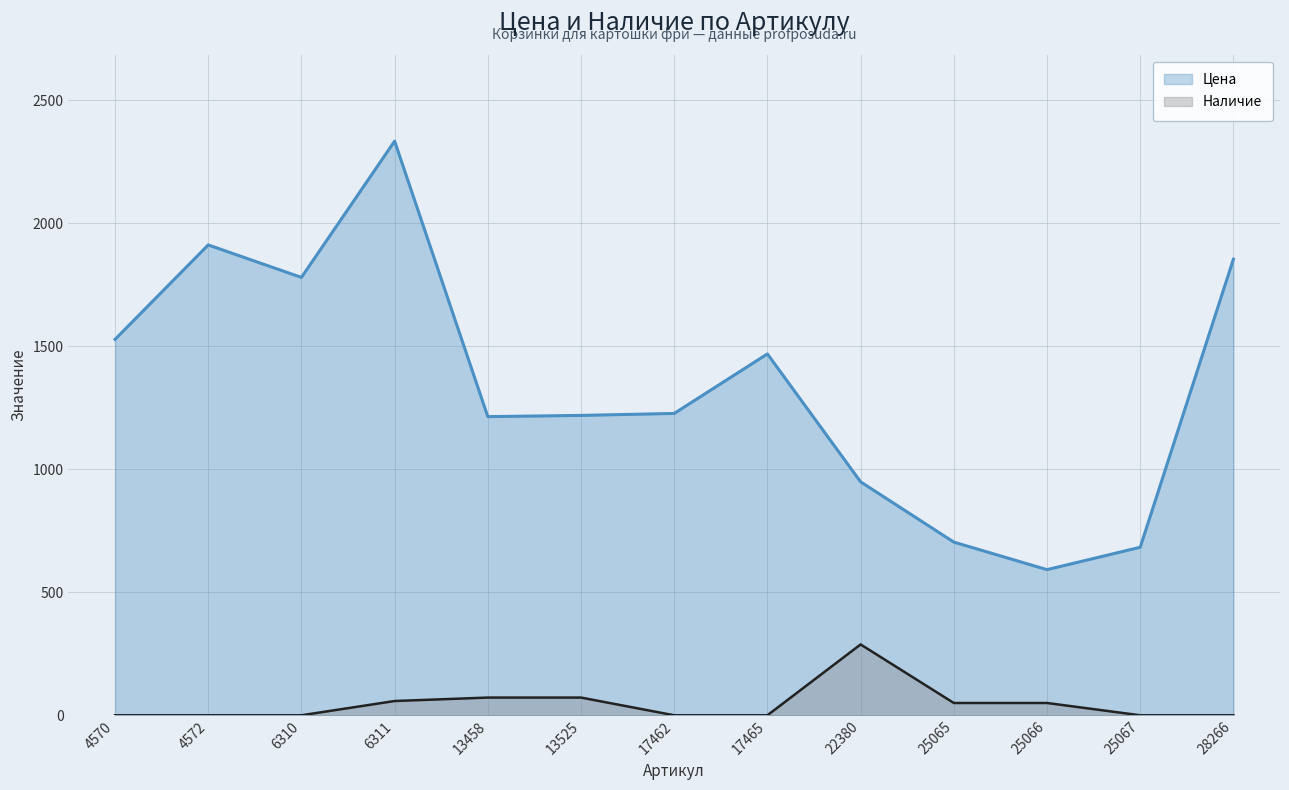

Does the chart have visible grid lines?

Yes